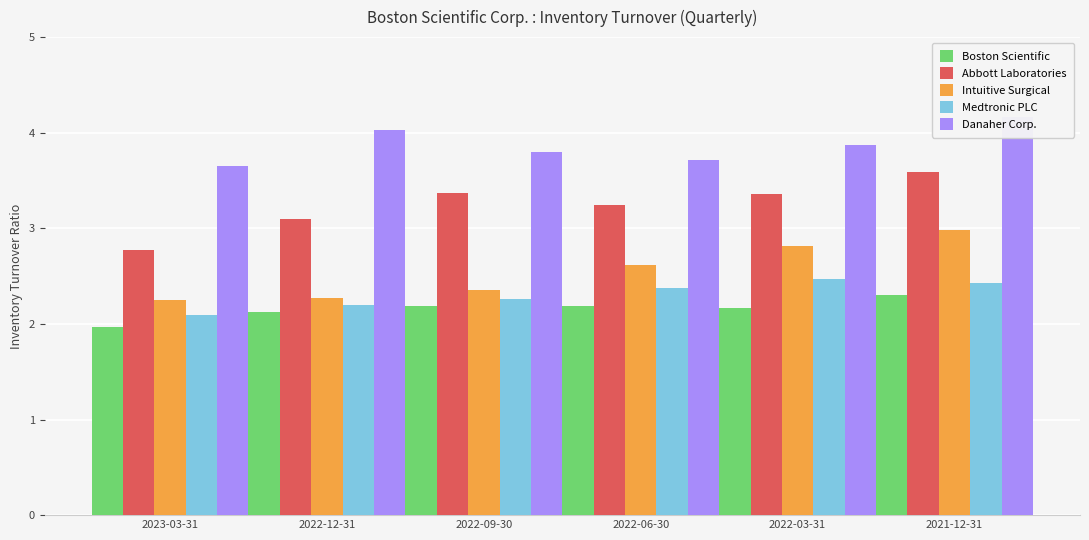

What is the difference between the second highest and second lowest values in the Boston Scientific series?

0.1